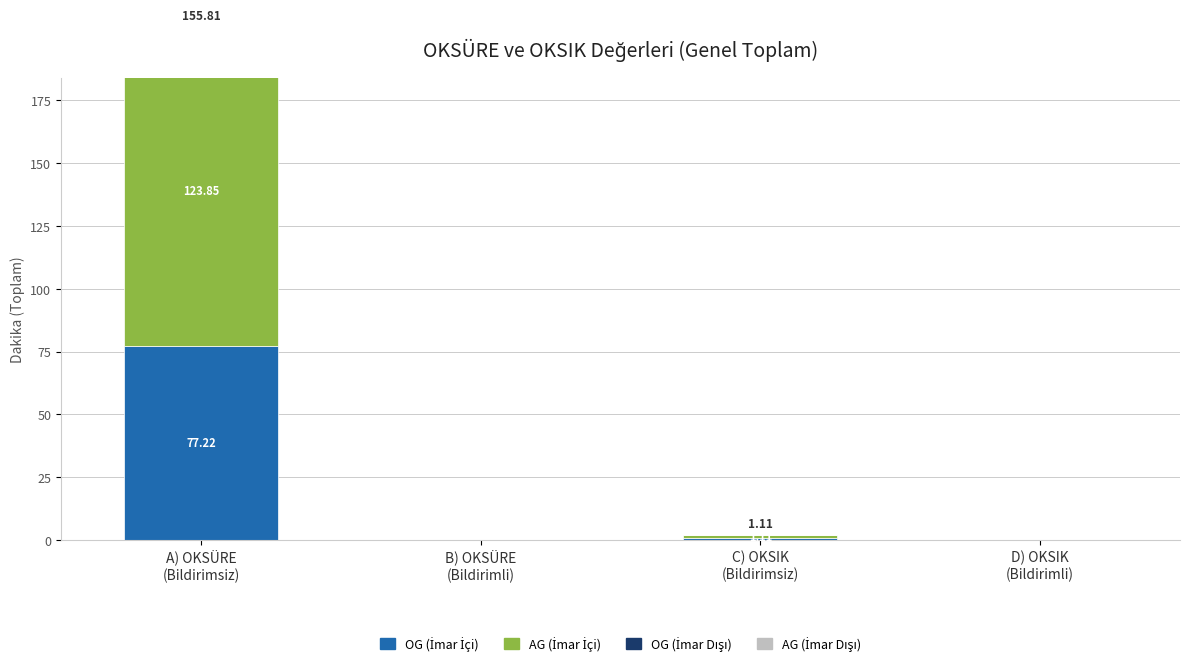

Which series changed the most between A) OKSÜRE
(Bildirimsiz) and C) OKSIK
(Bildirimsiz)?

AG (İmar İçi)